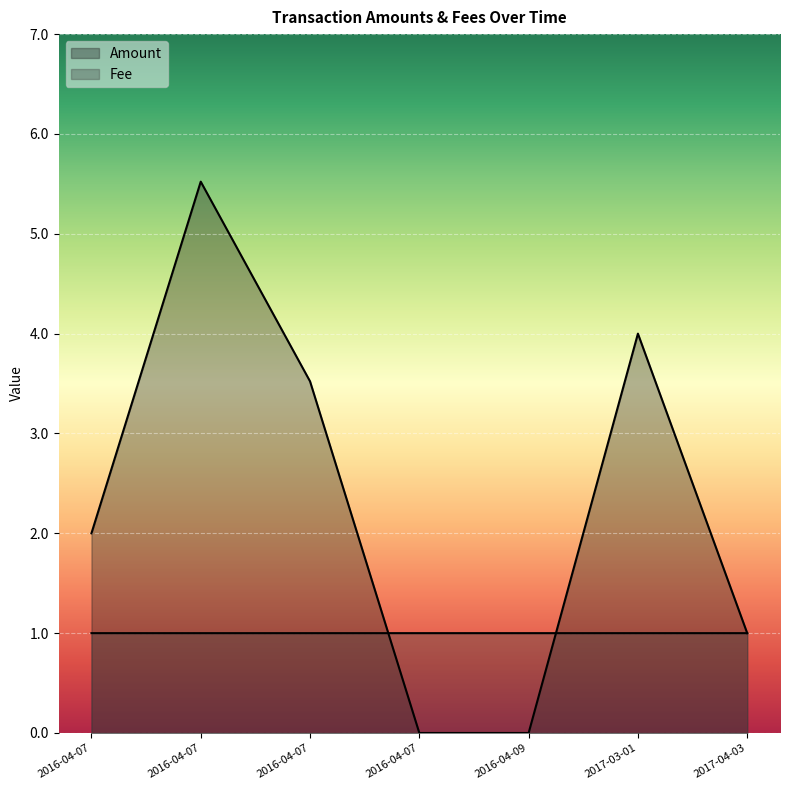

What are all the series names shown in the legend?

Amount, Fee